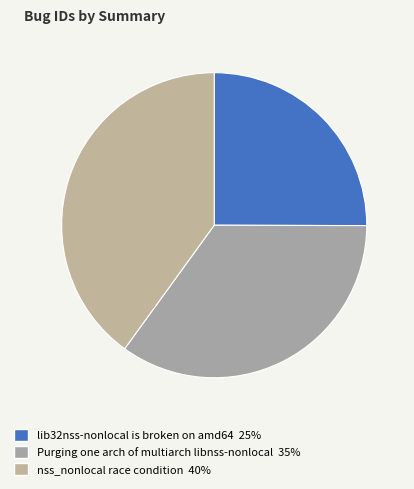

Is lib32nss-nonlocal is broken on amd64 the majority of the pie?

No